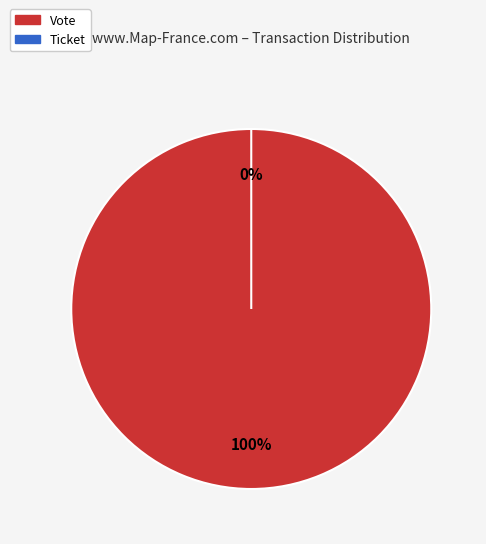

What is the largest slice in the pie chart?

Vote